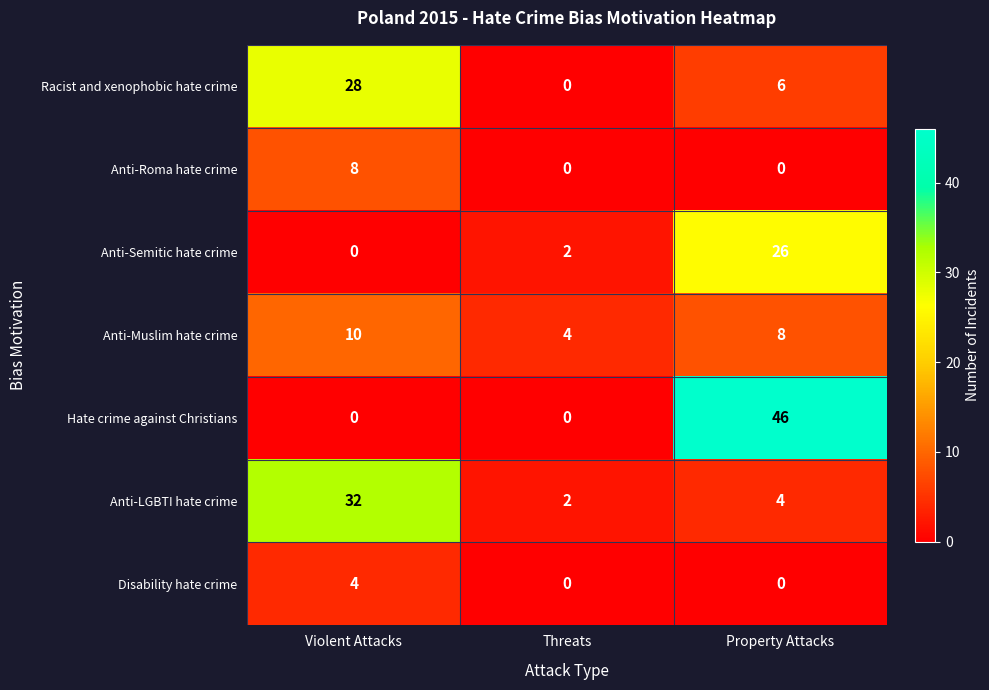

Is it true that Racist and xenophobic hate crime equals 0 at Threats?

True